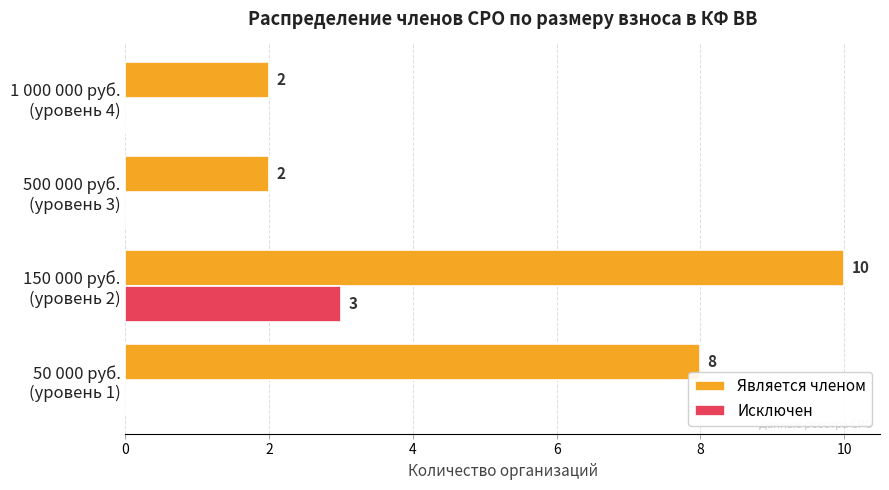

How many Является членом values are between 2 and 10?

4